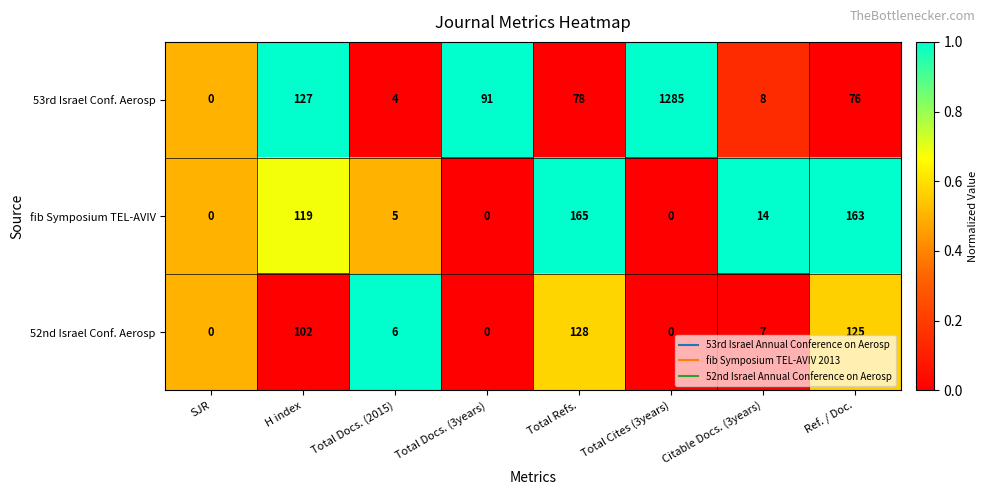

Reading left to right, what are all the values shown in this chart?

53rd Israel Conf. Aerosp: 0	127	4	91	78	1285	8	76
fib Symposium TEL-AVIV: 0	119	5	0	165	0	14	163
52nd Israel Conf. Aerosp: 0	102	6	0	128	0	7	125